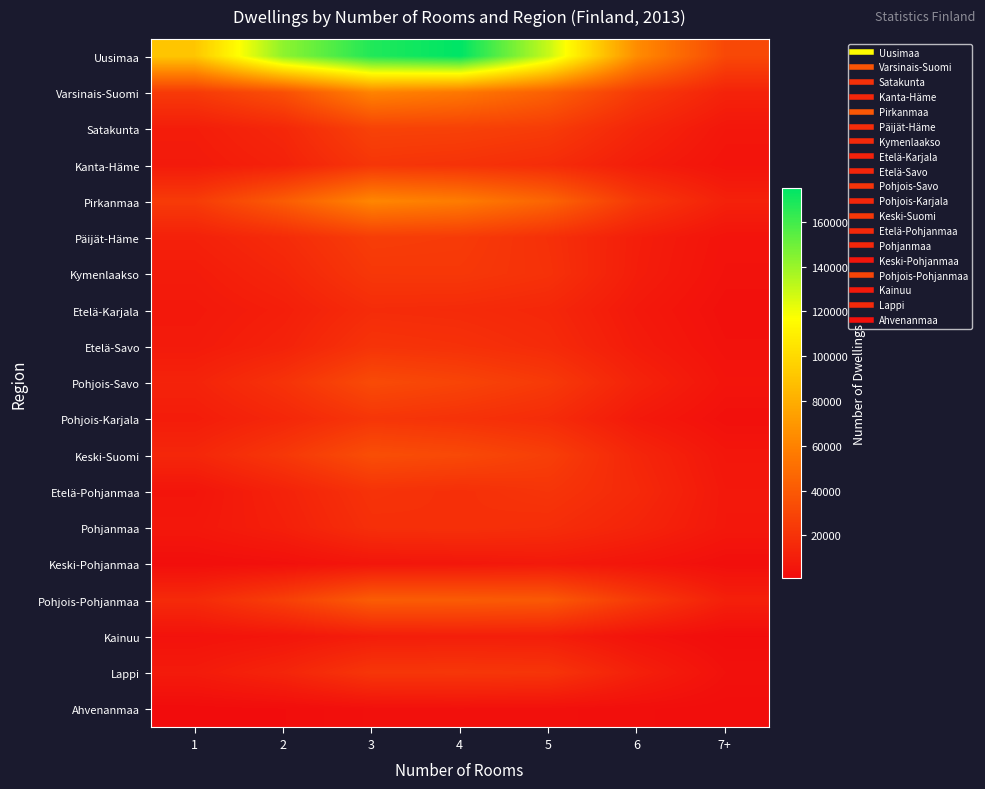

Reading right to left, what are all the values shown in this chart?

Uusimaa: 7+=30990	6=64732	5=129630	4=175144	3=167470	2=142743	1=91172
Varsinais-Suomi: 7+=12258	6=23940	5=43496	4=55108	3=60802	2=34914	1=24024
Satakunta: 7+=6208	6=13917	5=24886	4=27567	3=28025	2=14584	1=9436
Kanta-Häme: 7+=4613	6=9474	5=17149	4=20255	3=21977	2=11732	1=7997
Pirkanmaa: 7+=11368	6=23329	5=45645	4=57289	3=62277	2=41243	1=24512
Päijät-Häme: 7+=4622	6=9911	5=18972	4=24406	3=25518	2=16654	1=11171
Kymenlaakso: 7+=3958	6=9488	5=19653	4=22905	3=22631	2=13532	1=8664
Etelä-Karjala: 7+=2838	6=7237	5=14373	4=16219	3=16820	2=10115	1=7133
Etelä-Savo: 7+=3637	6=8559	5=16288	4=19312	3=20726	2=12047	1=8086
Pohjois-Savo: 7+=5023	6=12357	5=23766	4=29021	3=32510	2=20187	1=12358
Pohjois-Karjala: 7+=2871	6=7598	5=16864	4=19877	3=21907	2=14295	1=9074
Keski-Suomi: 7+=5998	6=13900	5=26254	4=31620	3=34110	2=22713	1=14154
Etelä-Pohjanmaa: 7+=6930	6=15394	5=21324	4=18704	3=20259	2=11972	1=5330
Pohjanmaa: 7+=6850	6=12838	5=17658	4=19104	3=18488	2=10648	1=6534
Keski-Pohjanmaa: 7+=2300	6=5366	5=7744	4=6447	3=5886	2=3080	1=2012
Pohjois-Pohjanmaa: 7+=10862	6=24174	5=39648	4=40909	3=41524	2=26544	1=15961
Kainuu: 7+=1371	6=4402	5=9841	4=10064	3=9461	2=5756	1=4053
Lappi: 7+=3462	6=11008	5=21382	4=22260	3=22047	2=13257	1=8291
Ahvenanmaa: 7+=1466	6=2275	5=3057	4=3339	3=2957	2=1379	1=750